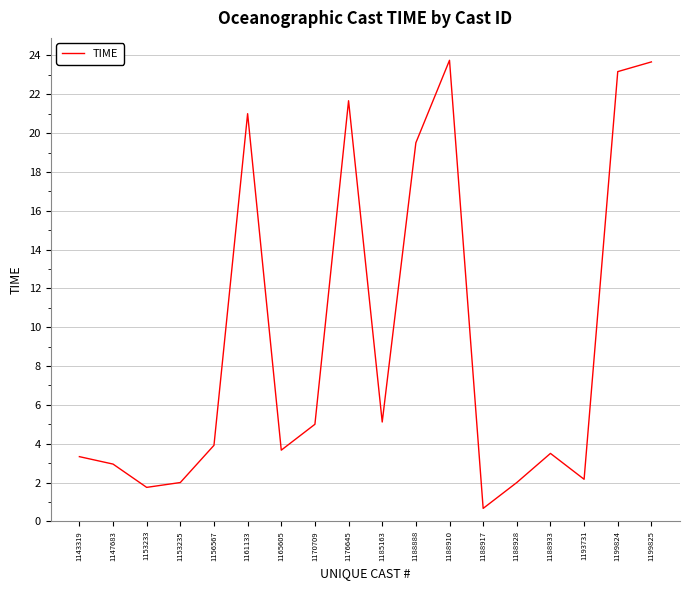

What is the change in value from 1153235 to 1156567?

+1.9